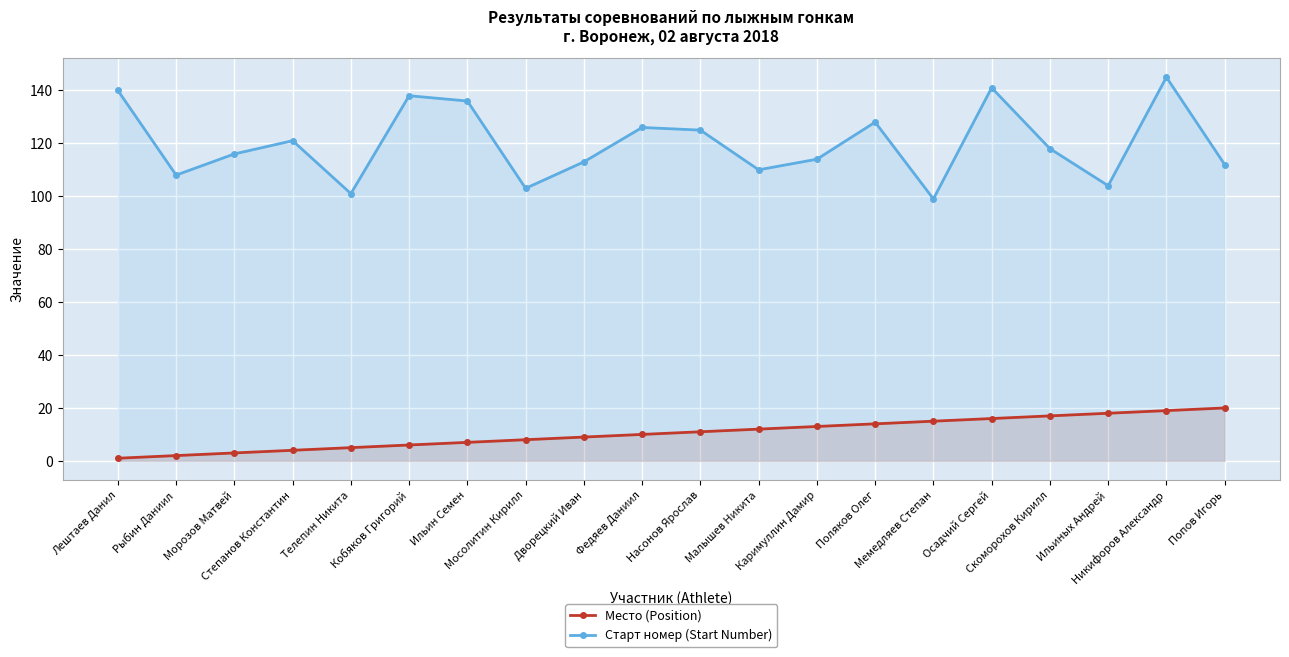

True or false: Место (Position) has a value of 5 at Телепин Никита.

True